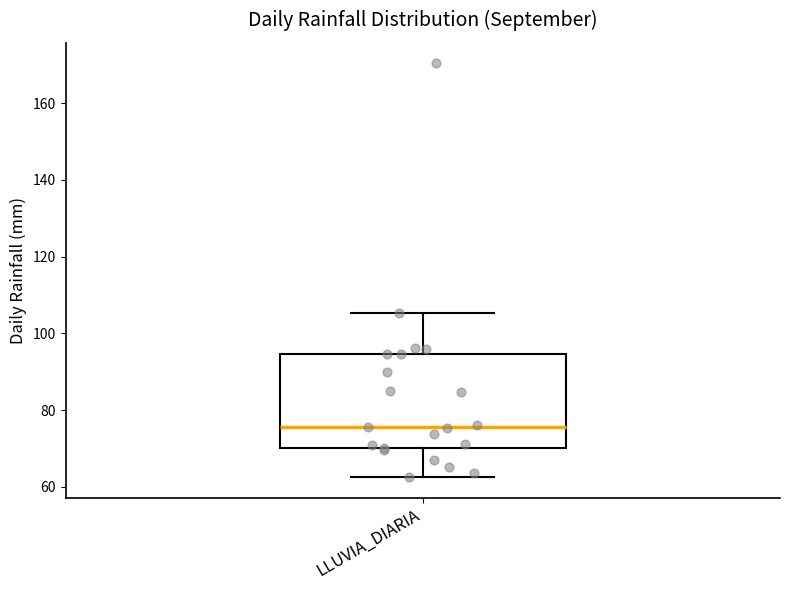

Where does the upper whisker of the box for LLUVIA_DIARIA end on the y-axis? The values are not printed on the chart, so give them approximately, as read against the axis.

106